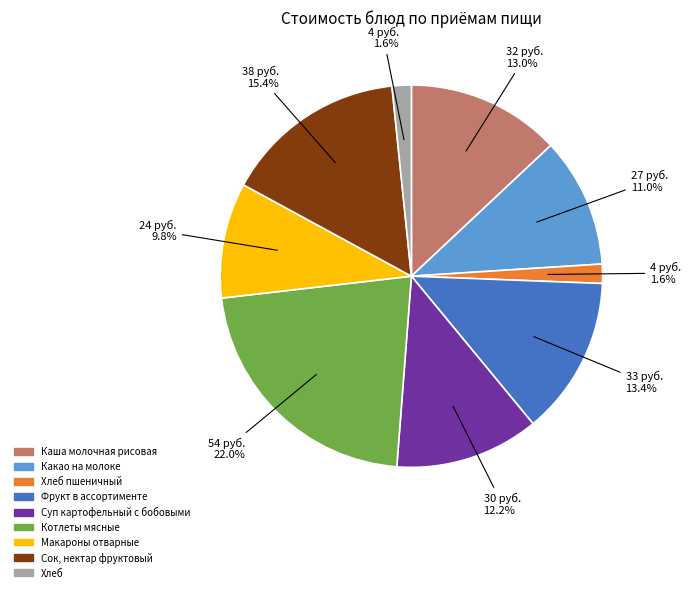

Which has a higher value, Какао на молоке or Фрукт в ассортименте?

Фрукт в ассортименте